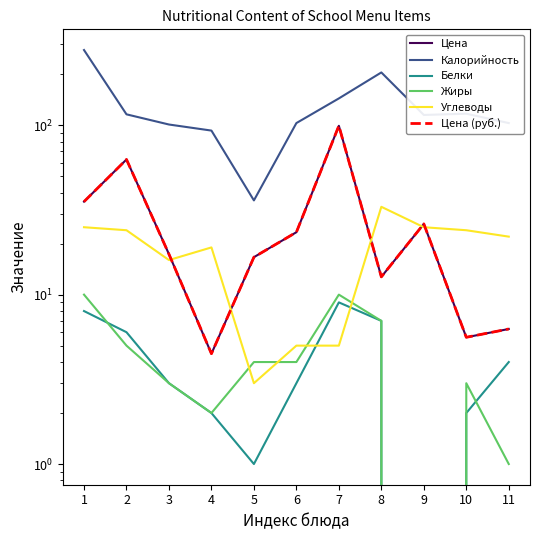

Between 9 and 3, which is larger?

9